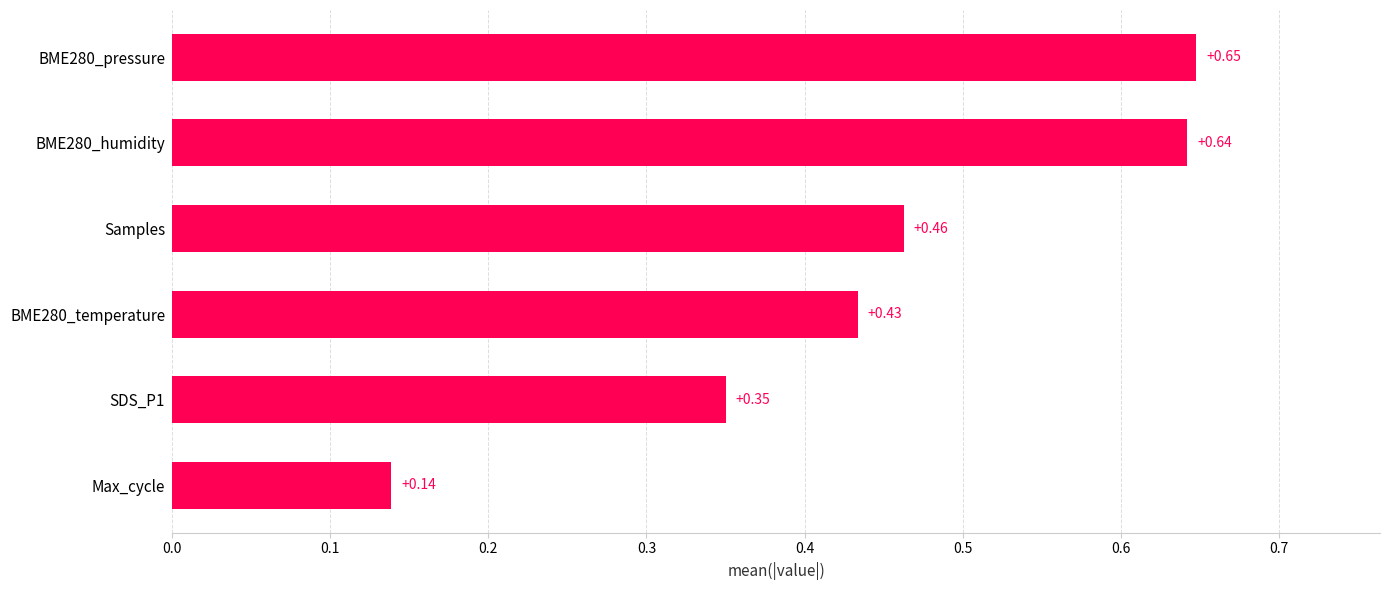

At which label is the value closest to 0?

Max_cycle